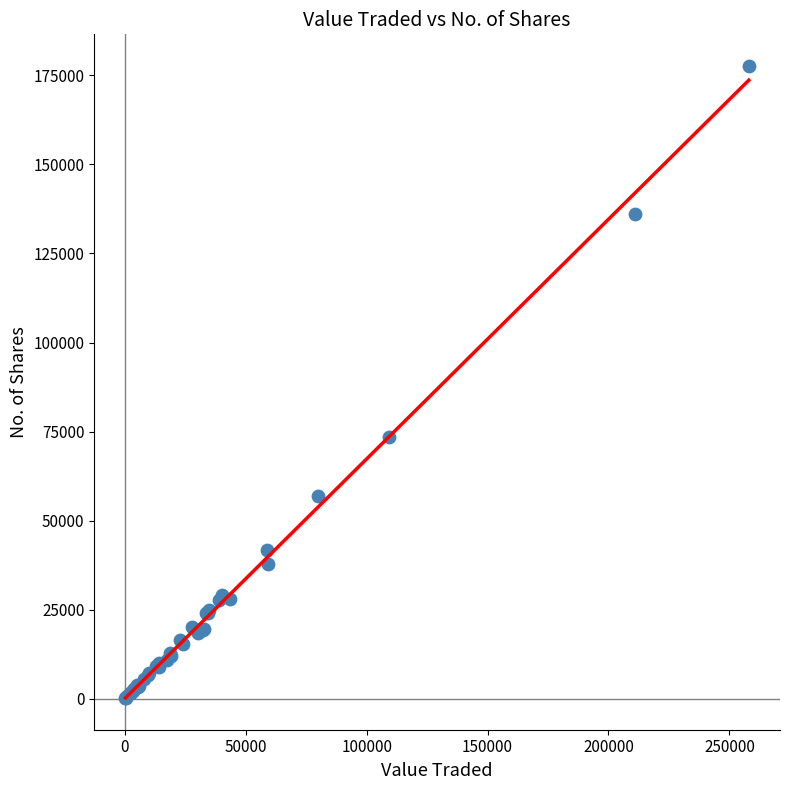

What Y value in the scatter plot is closest to 88906?

73547